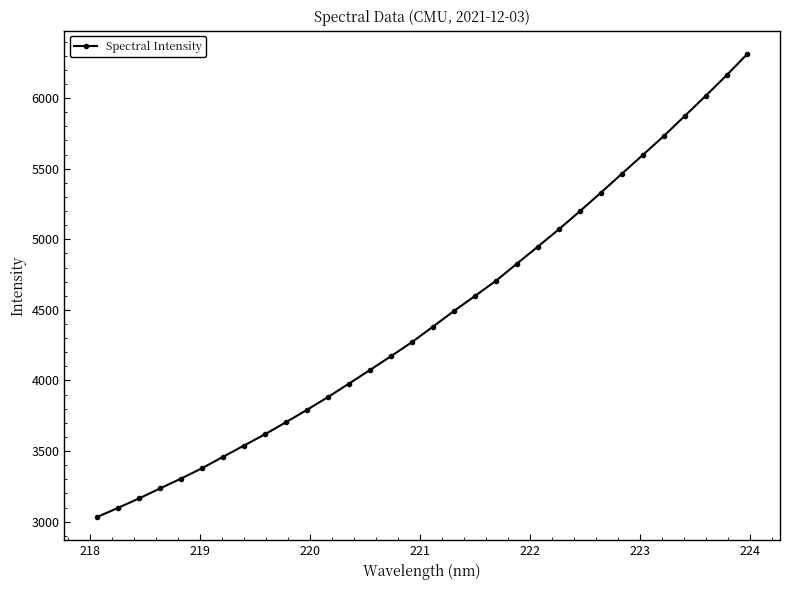

What is the maximum value shown in the chart?

6313.8